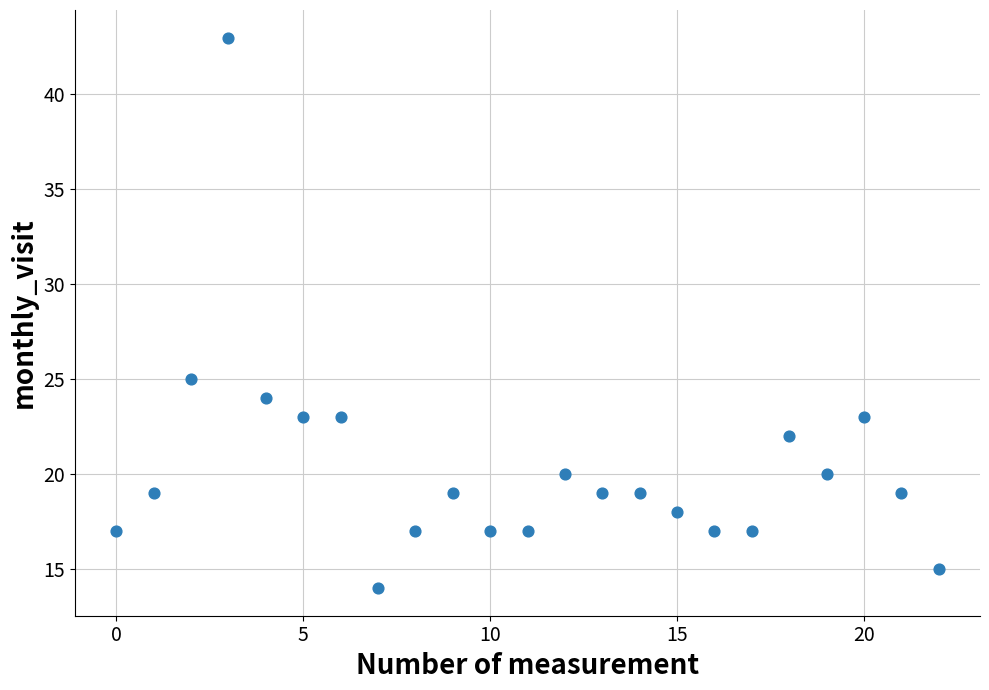

What is the range of Y values (max minus min)?

29